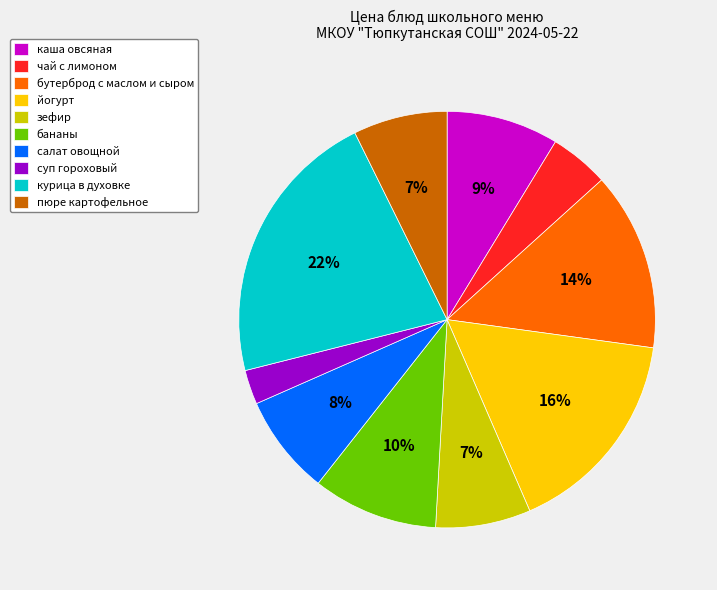

Do бутерброд с маслом и сыром and каша овсяная together represent more than half of the pie?

No